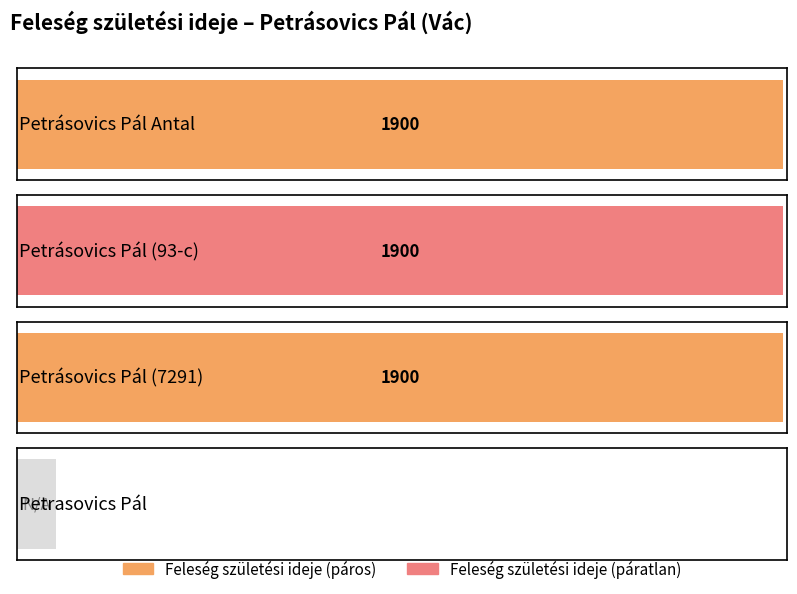

What is the label of the 2nd bar from the left?

Petrásovics Pál (93-c)